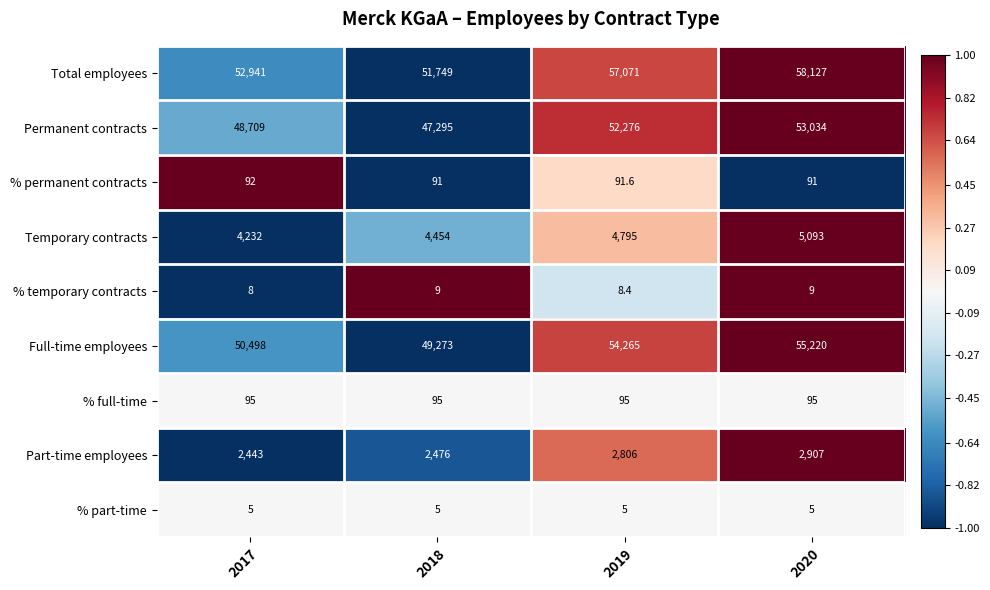

What is the maximum value for Total employees?

58127.0